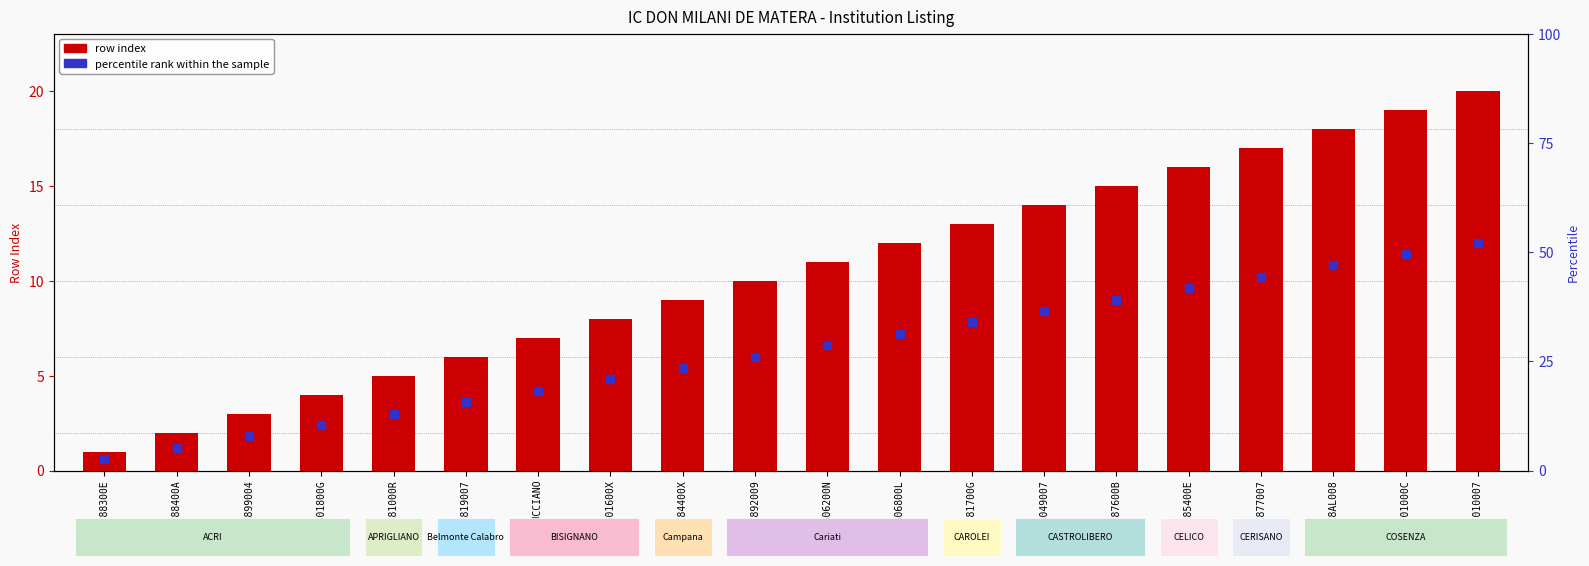

Which series reaches the maximum Y coordinate?

row index